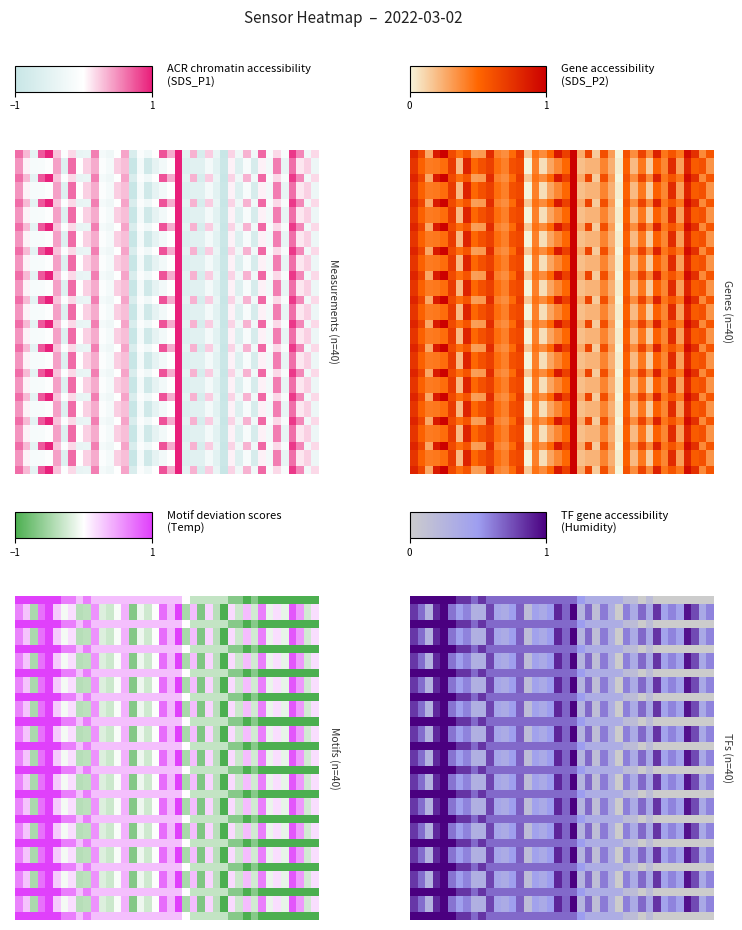

How many data points does each series have?

40